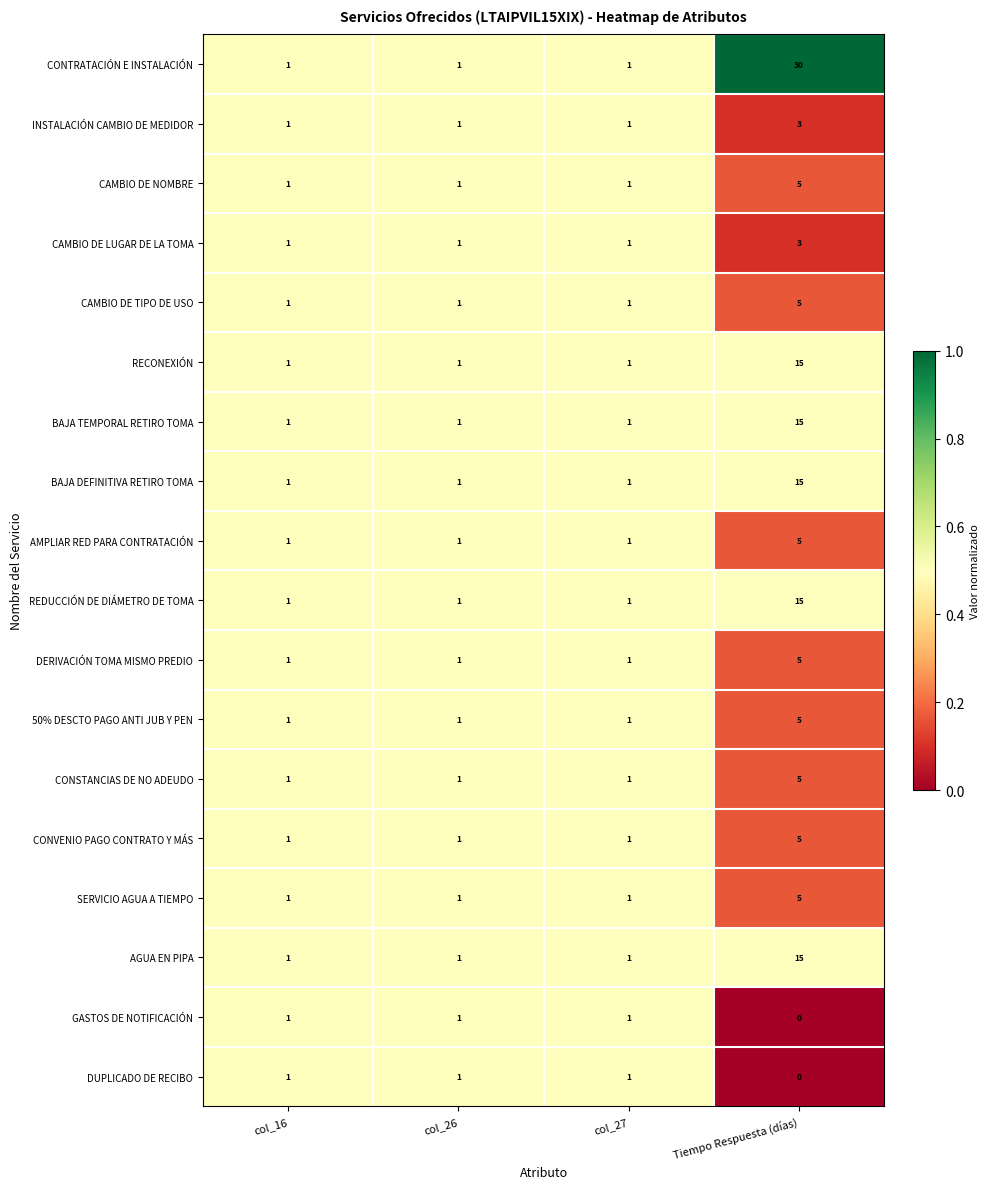

What is the sum of the AGUA EN PIPA values at Tiempo Respuesta (días) and col_26?

16